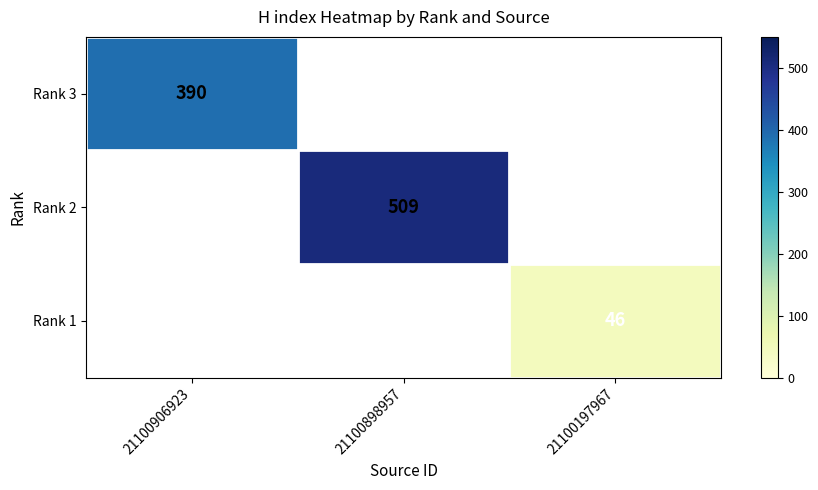

The Rank 3 series shows 271.7 at 21100906923. True or false?

False